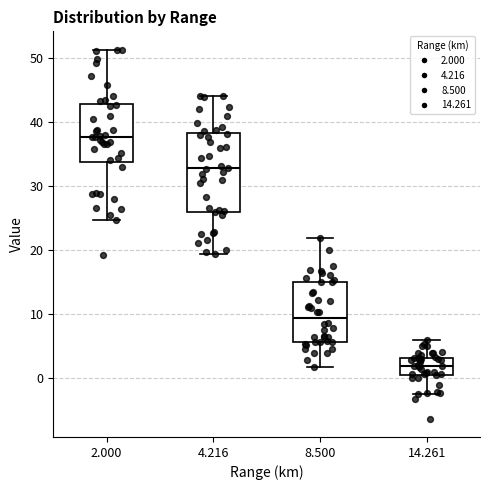

Which box is the tallest, from its lower edge to its upper edge?

4.216